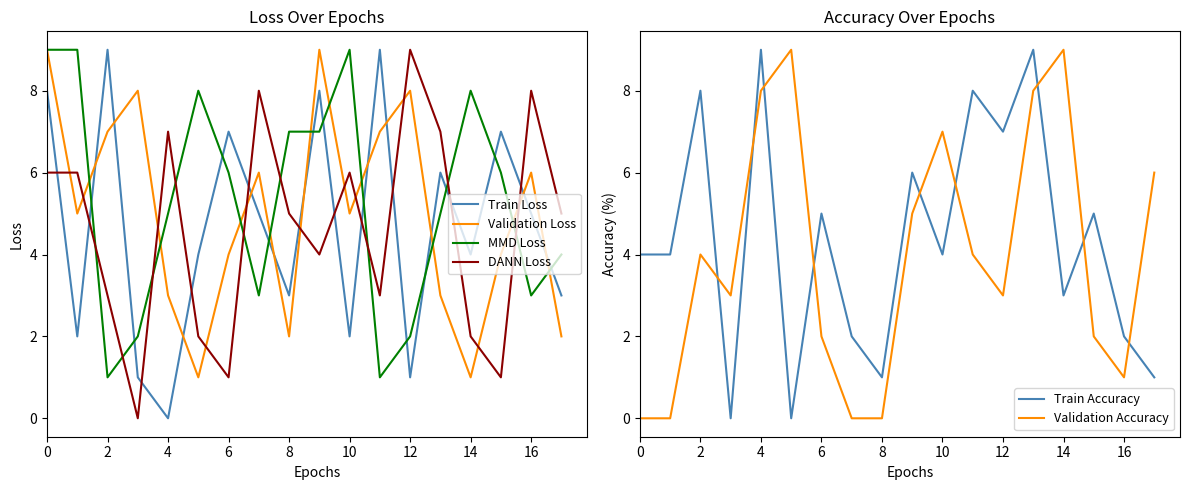

What is the average value of the DANN Loss series?

5